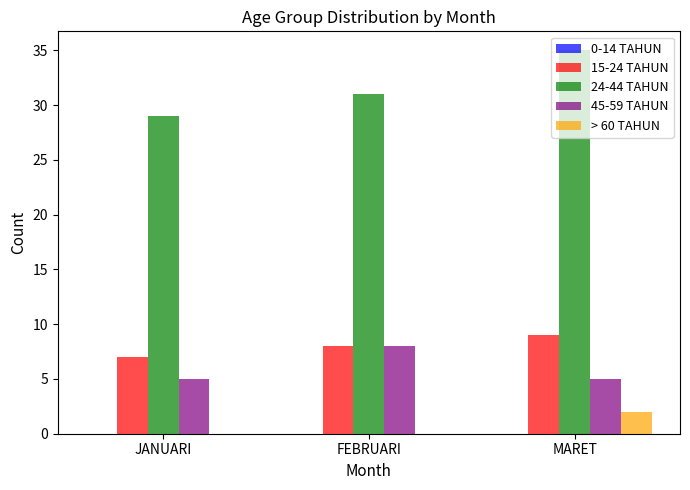

Are the bars grouped side by side (vs. stacked)?

Yes